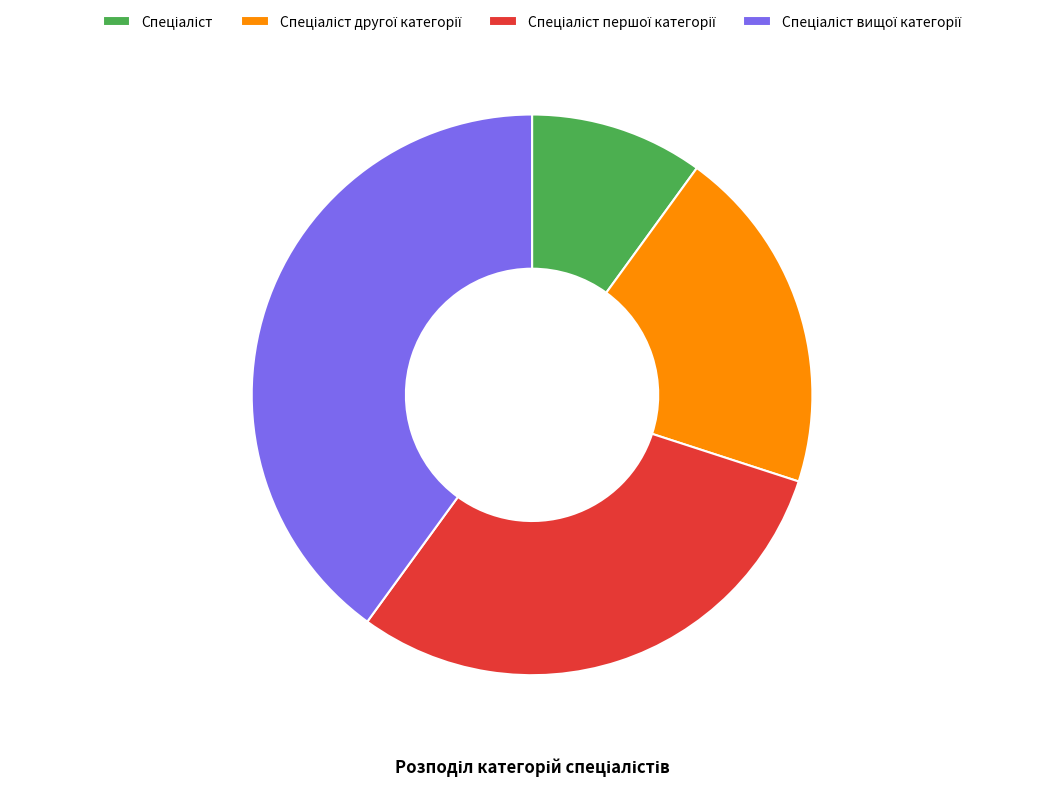

Is there a majority slice in this chart?

No